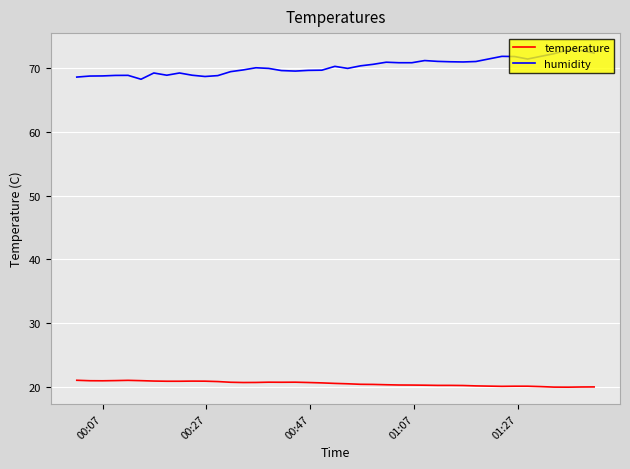

What is the highest value of the humidity series?

72.8